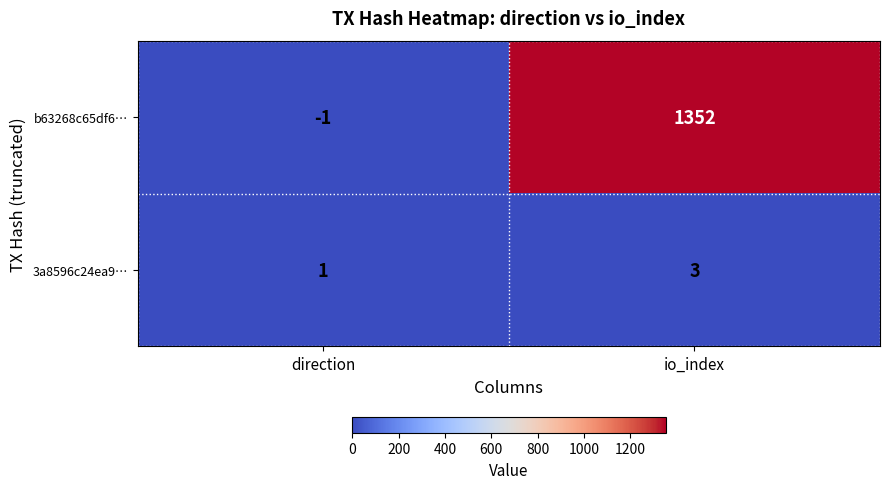

Which category has the lowest value in the b63268c65df6… series?

direction